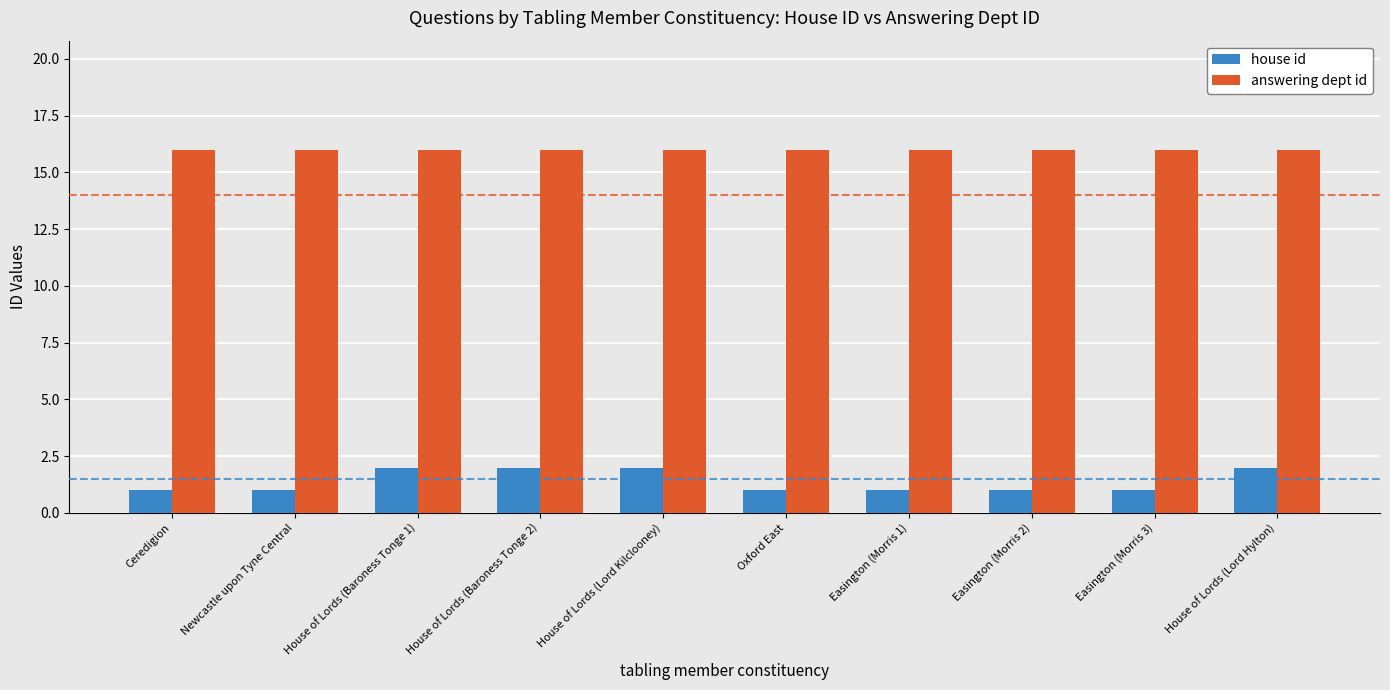

Reading right to left, extract all data points from this chart.

house id: 2	1	1	1	1	2	2	2	1	1
answering dept id: 16	16	16	16	16	16	16	16	16	16